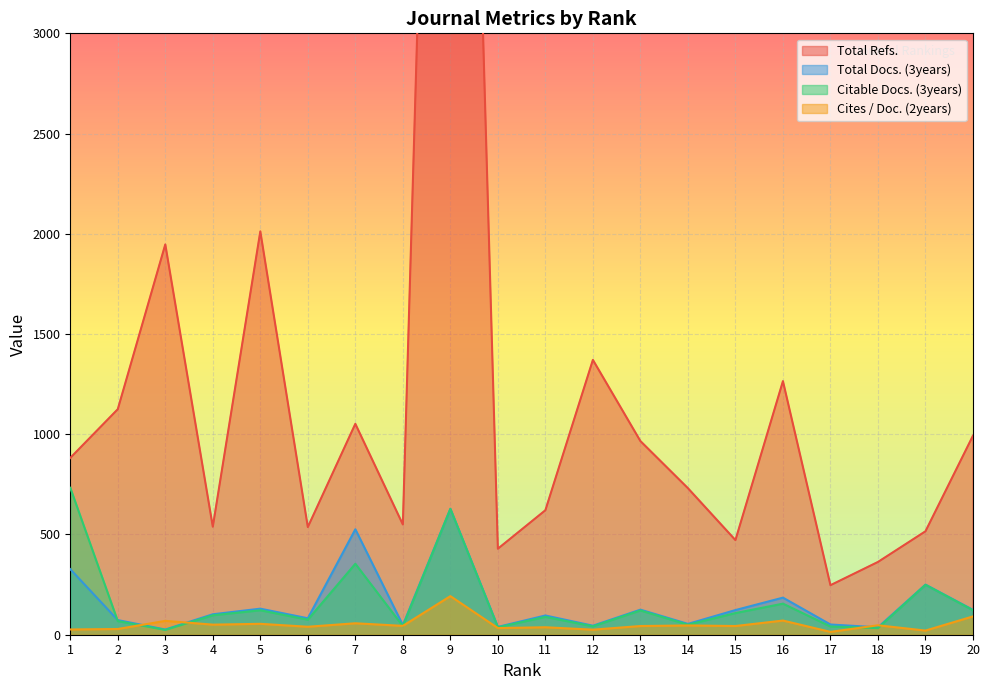

At how many categories does at least one series exceed 5632?

1